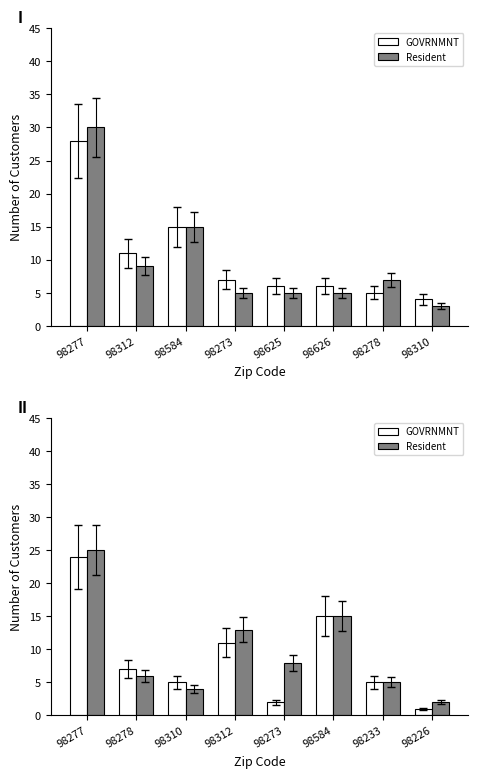

Which series has the largest total across all categories?

Resident